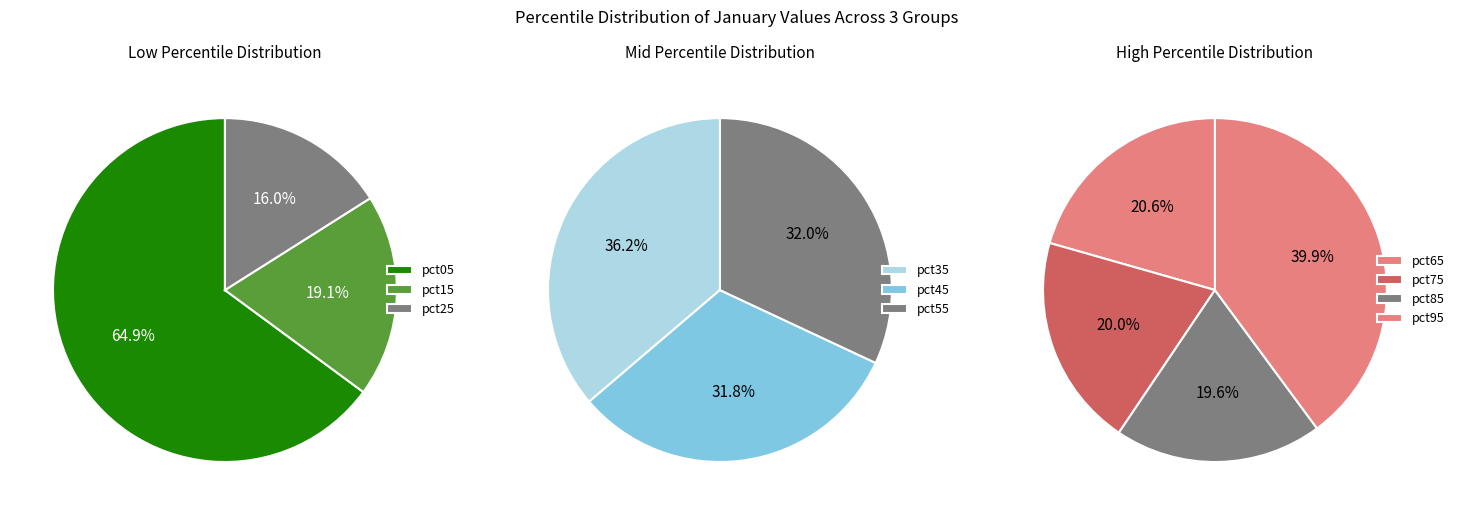

Which has a higher value, pct95 or pct25?

pct95